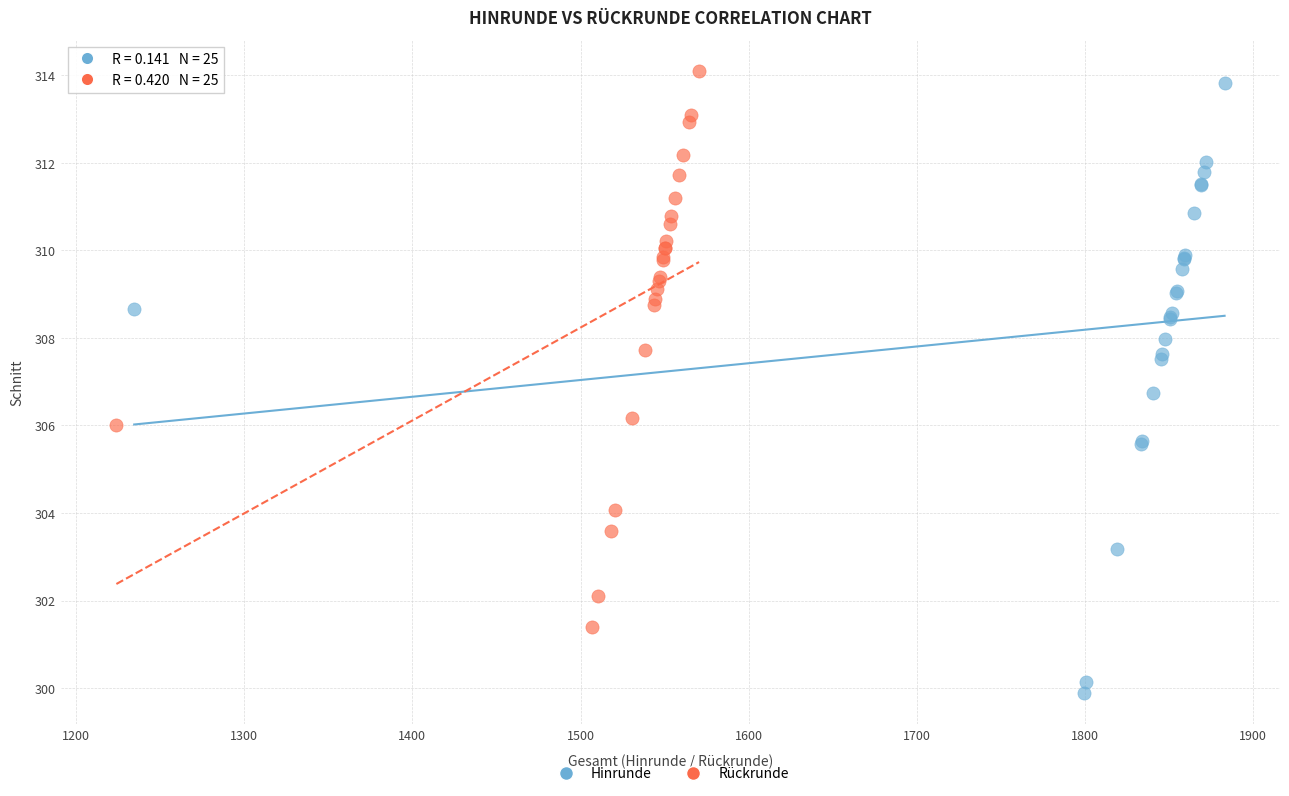

Which series reaches the maximum Y coordinate?

Rückrunde